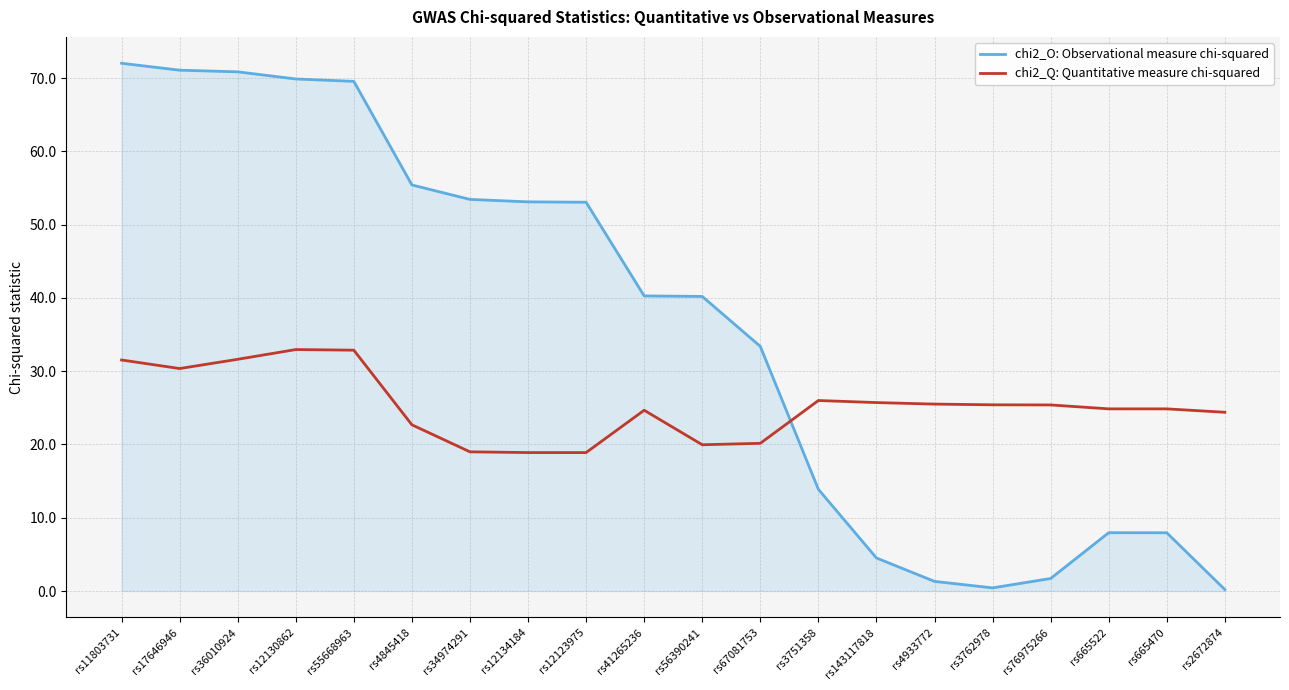

What is the difference between the maximum and minimum values in the chi2_O: Observational measure chi-squared series?

71.8